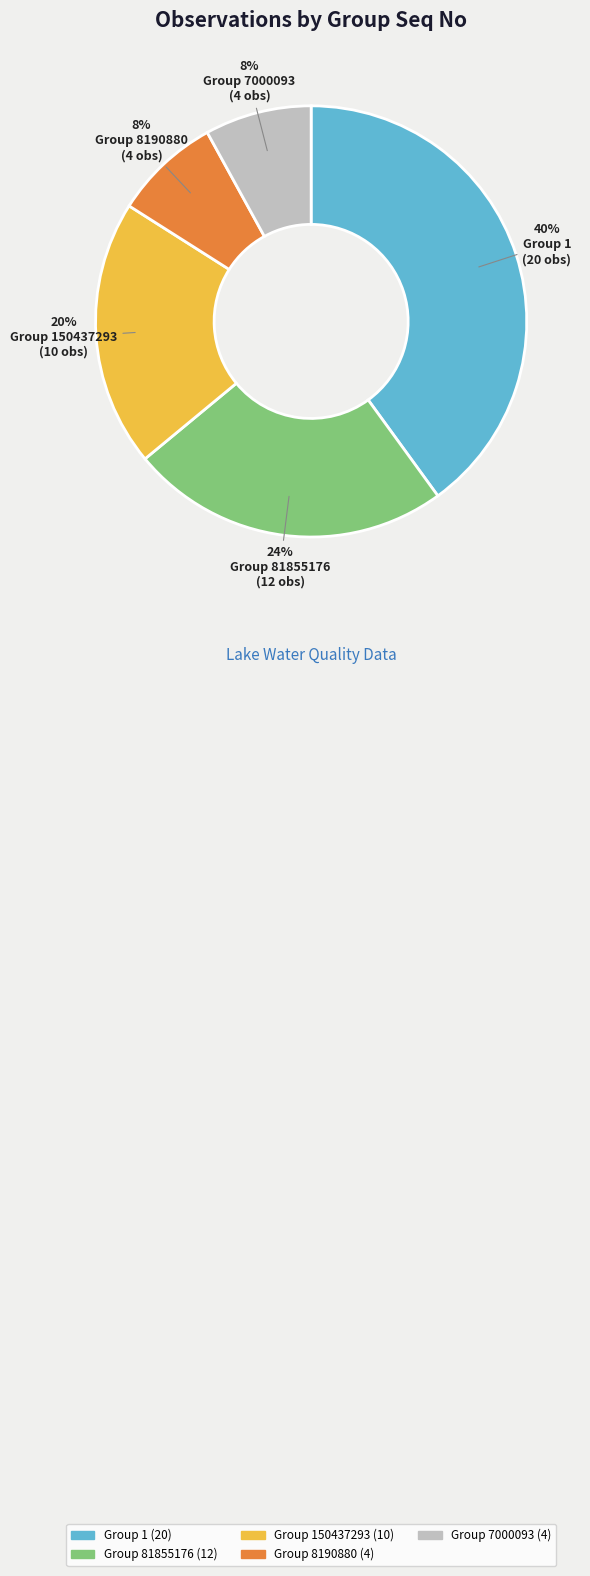

To the nearest percent, what is the difference between the largest and smallest slice percentages?

32%